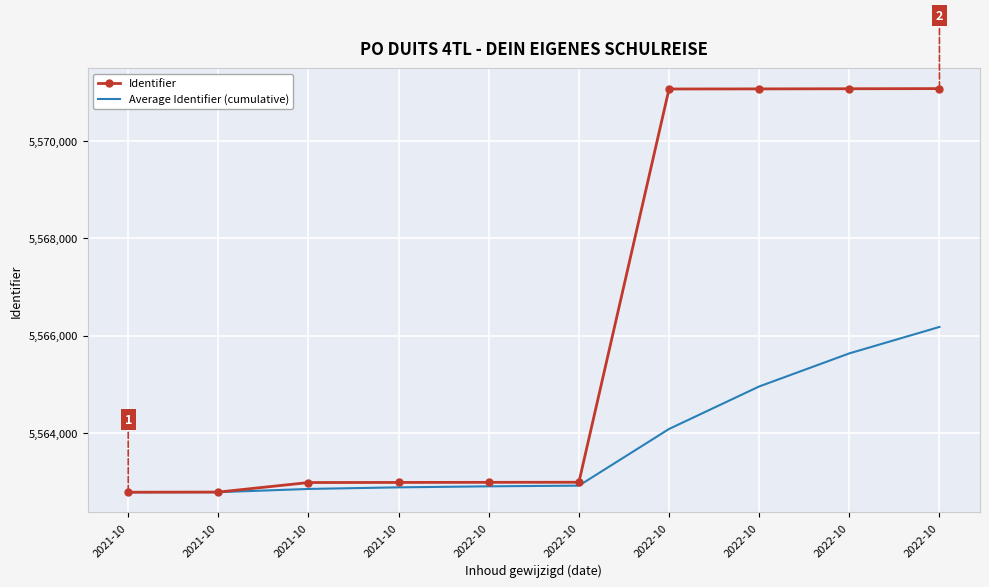

What are all the series names shown in the legend?

Identifier, Average Identifier (cumulative)